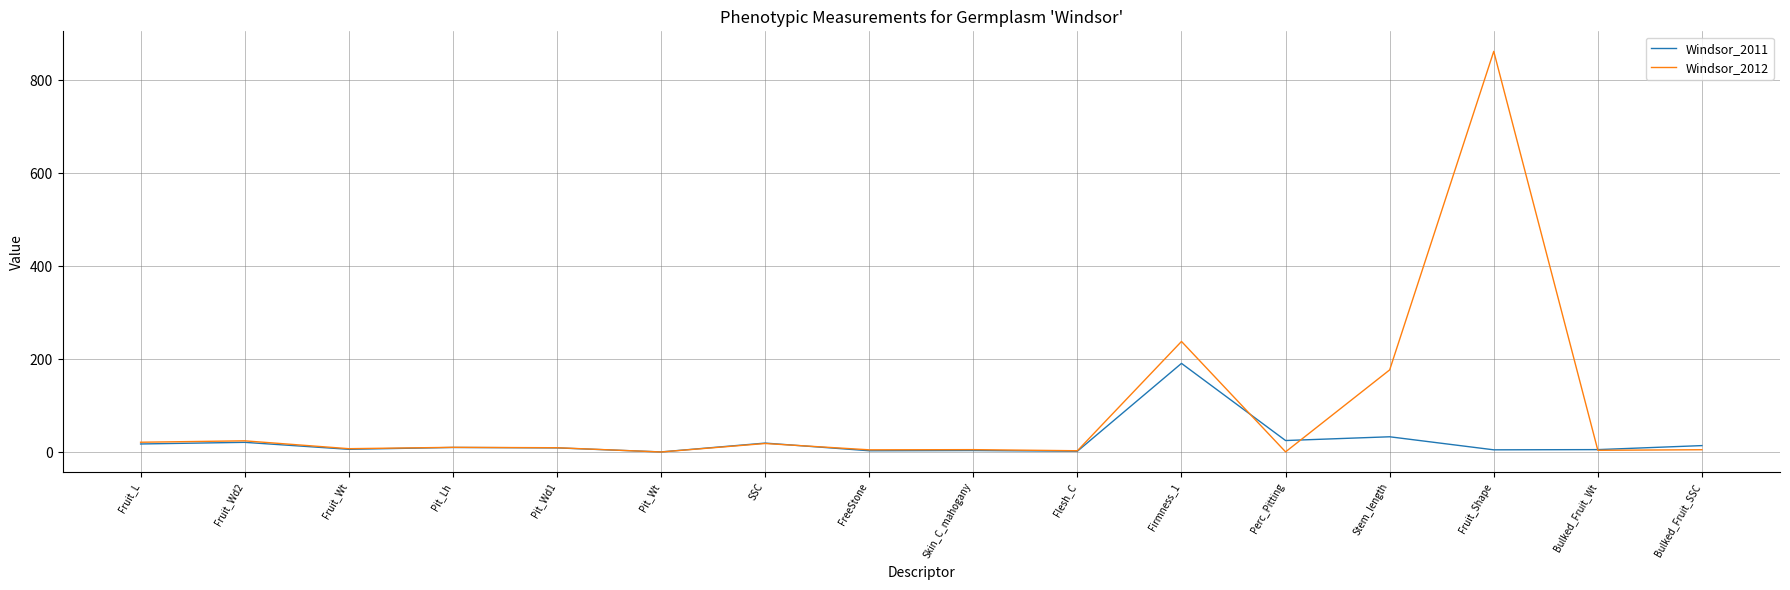

Which category has the highest value across all series?

Fruit_Shape